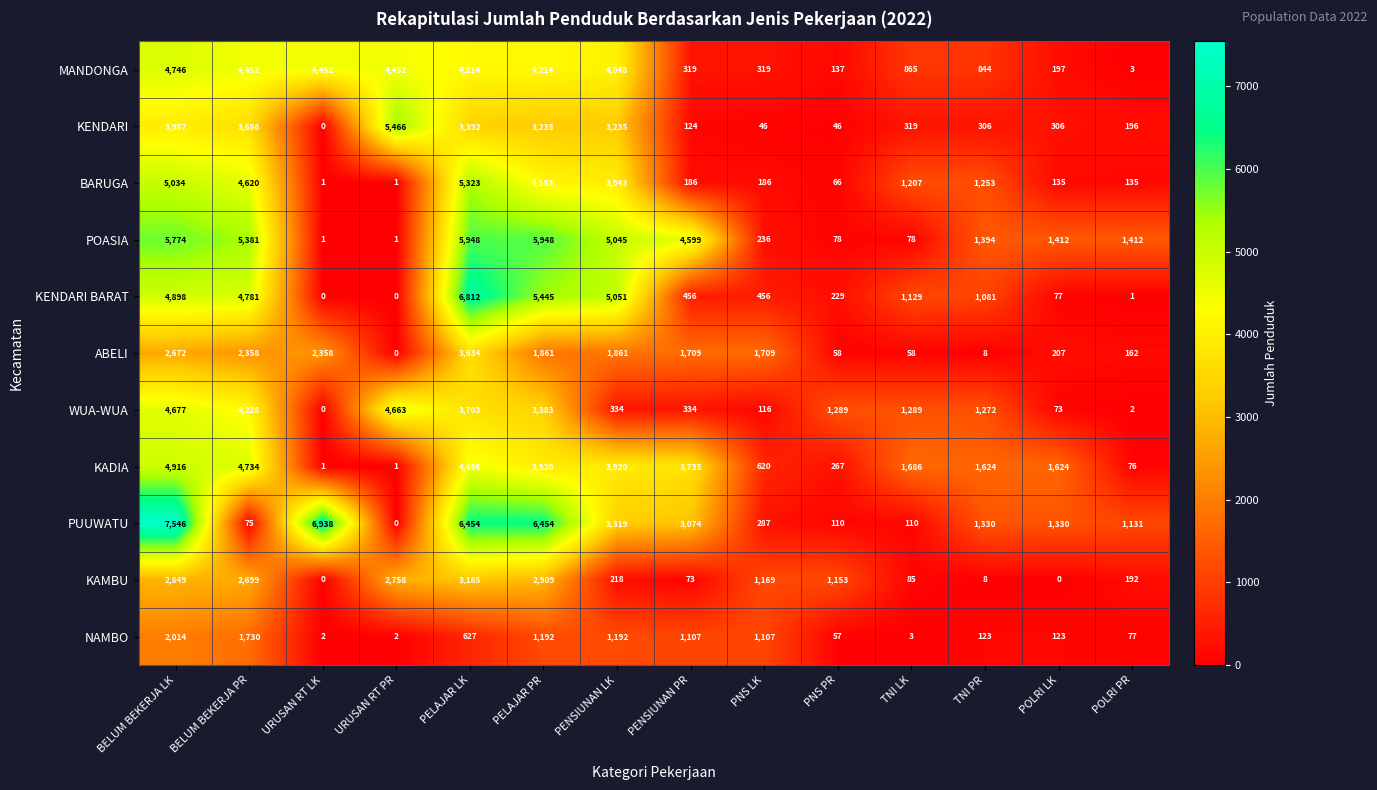

What is the maximum value for POASIA?

5948